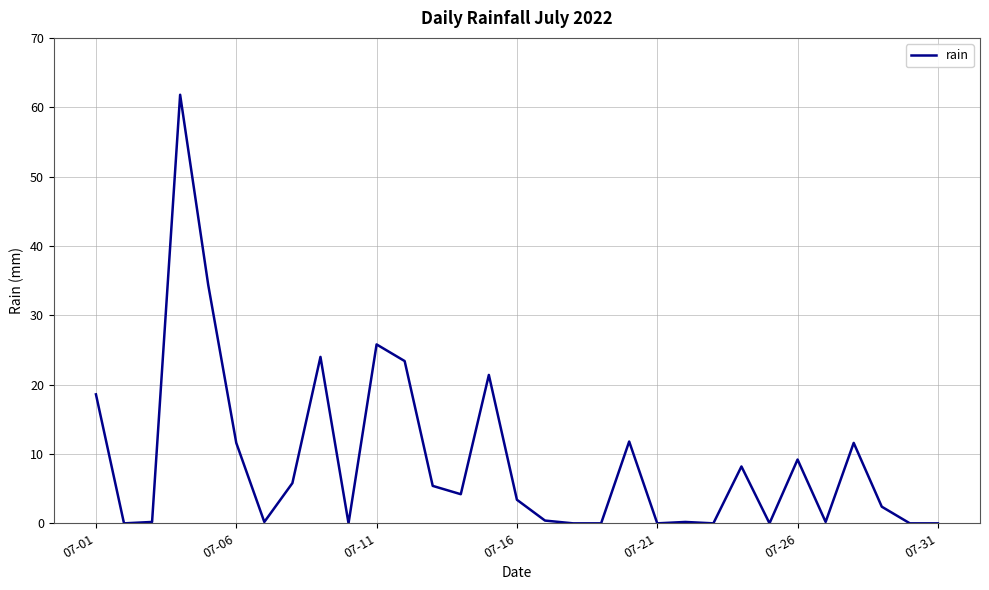

What is the difference between the maximum and minimum values?

61.8